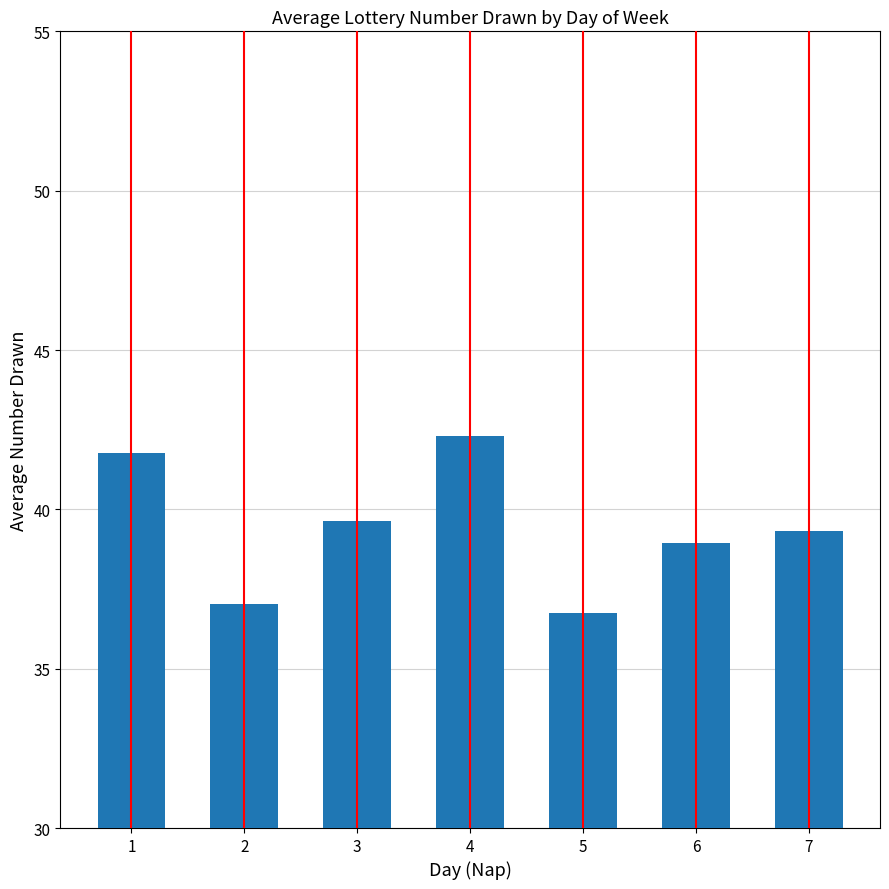

Count the number of data series in this chart.

1